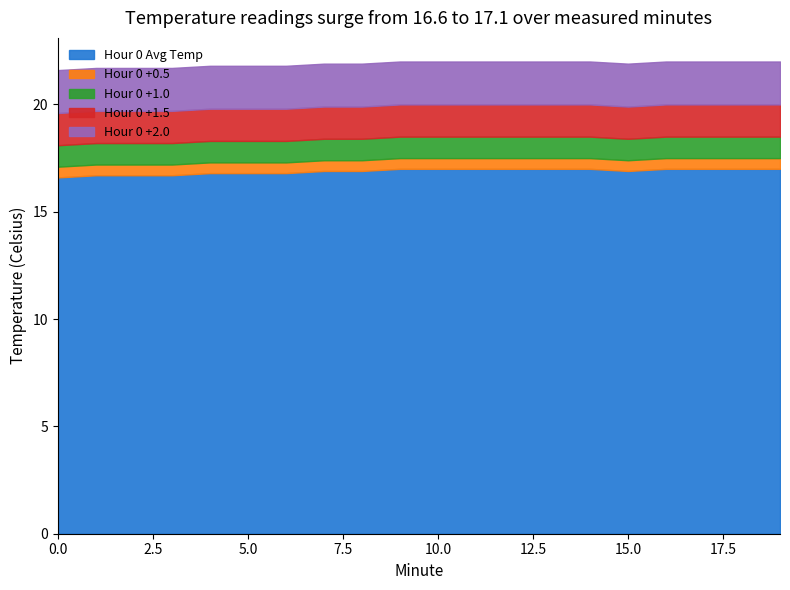

The value of Hour 0 +0.5 at 18 is 0.2. True or false?

False